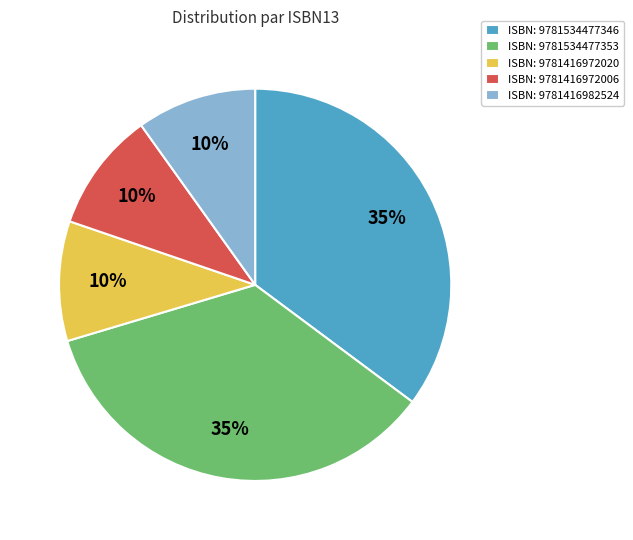

What is the ratio of the value at ISBN: 9781416972020 to the value at ISBN: 9781416982524?

1.0